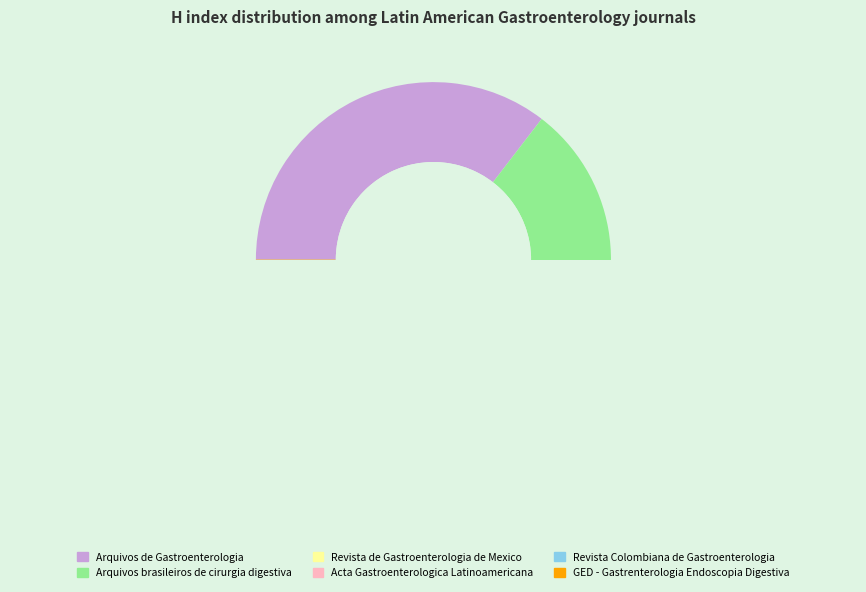

Is it true that GED - Gastrenterologia Endoscopia Digestiva is 16% of the pie?

False